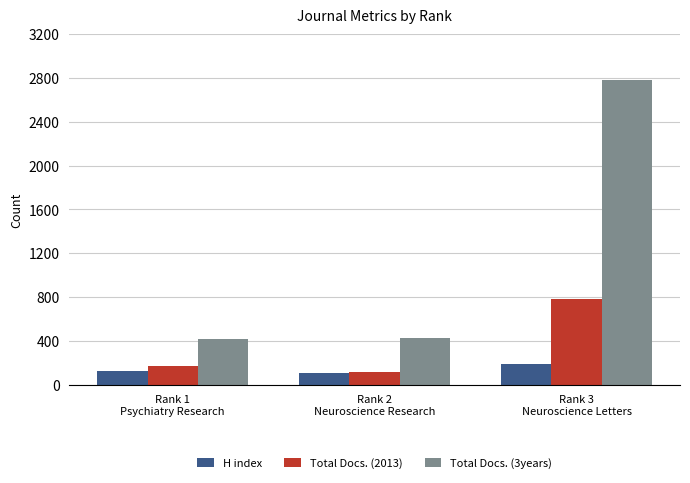

The Total Docs. (3years) series shows 195 at Rank 2
Neuroscience Research. True or false?

False